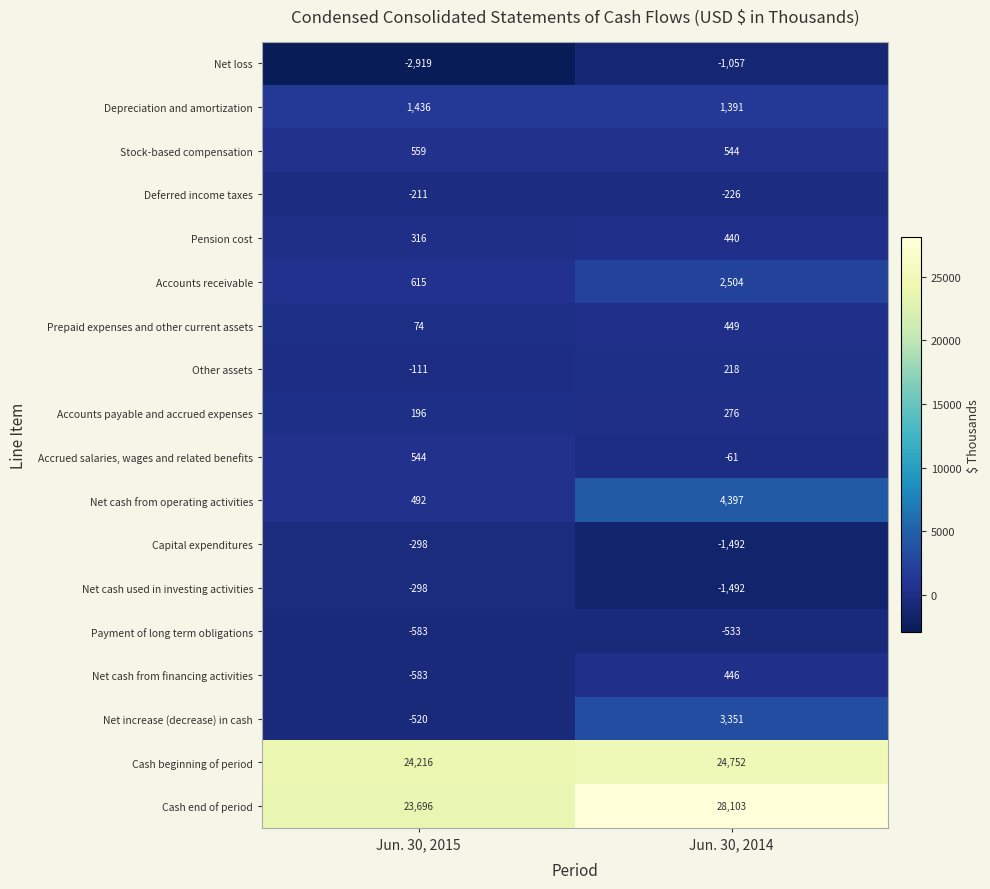

What is the difference between the maximum and minimum values in the Capital expenditures series?

1194